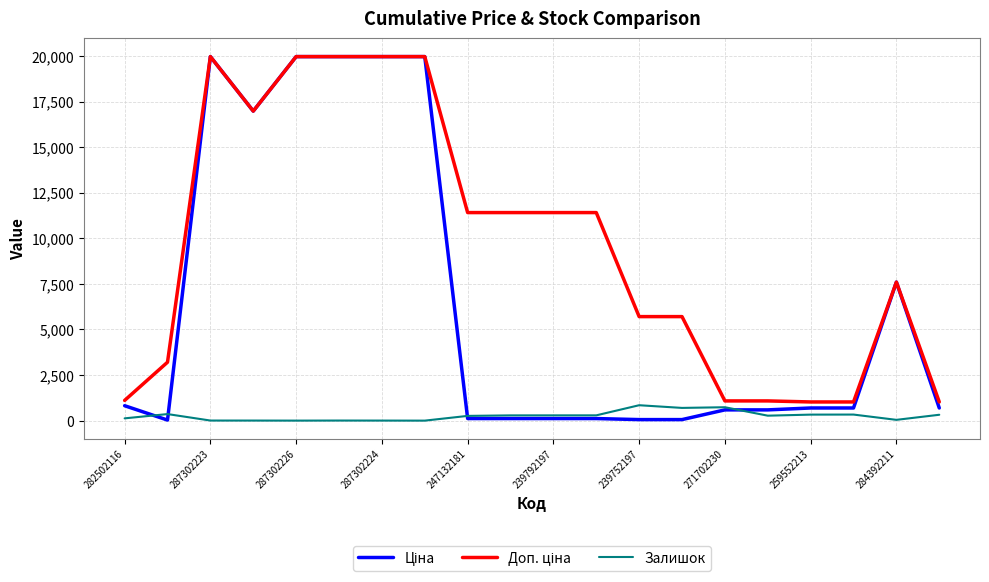

What is the highest value of the Залишок series?

845.0